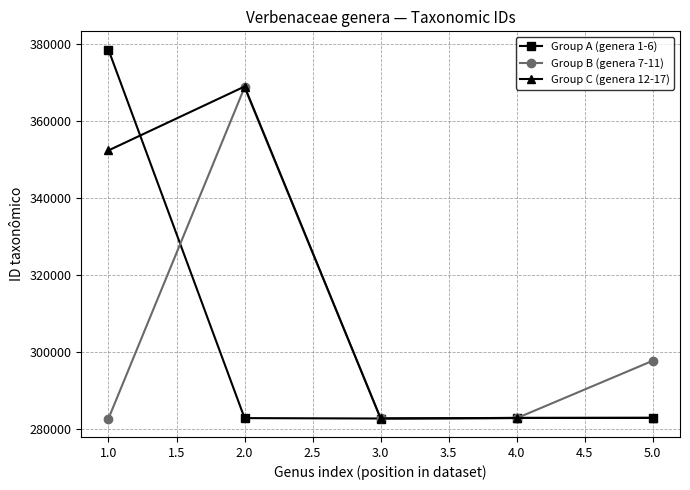

How many series are shown in this chart?

3